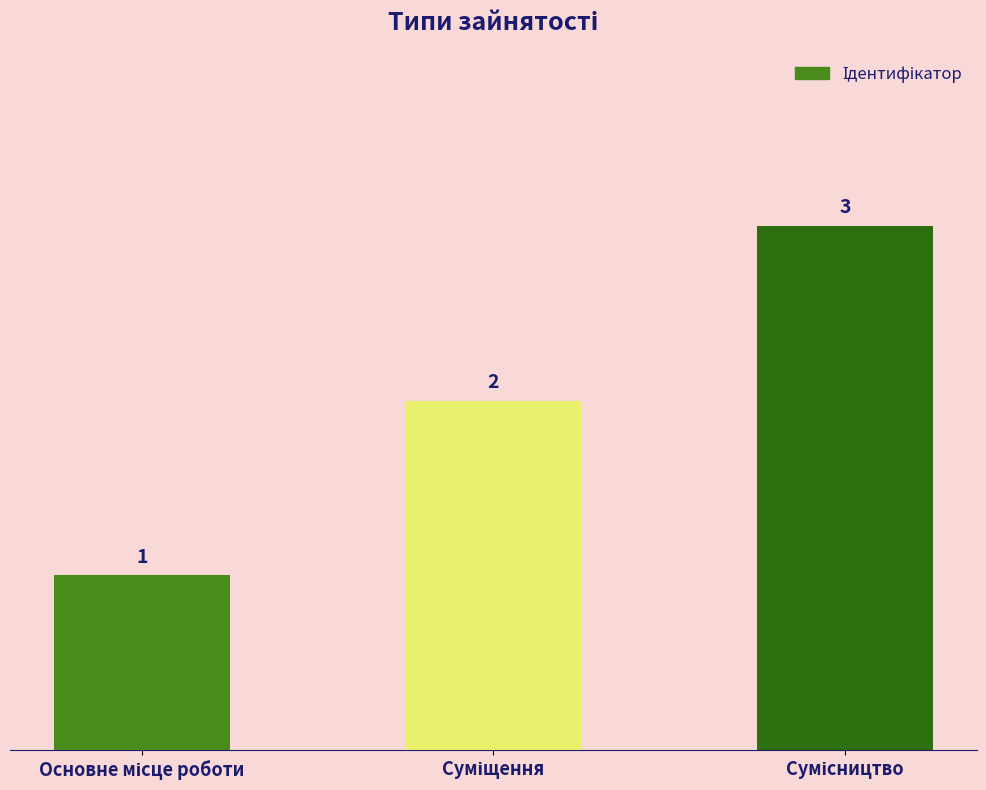

How many values are below 2?

1